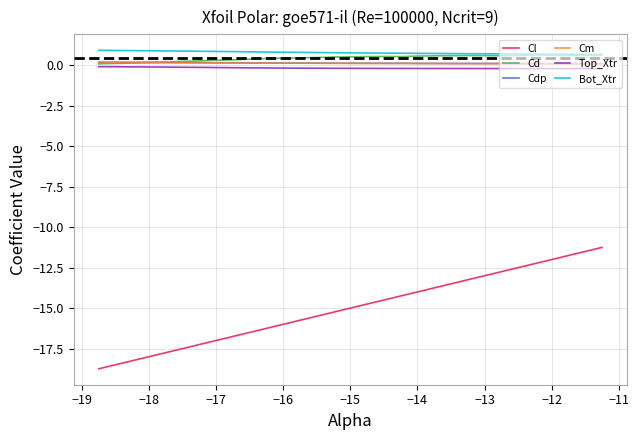

What are all the series names shown in the legend?

Cl, Cd, Cdp, Cm, Top_Xtr, Bot_Xtr